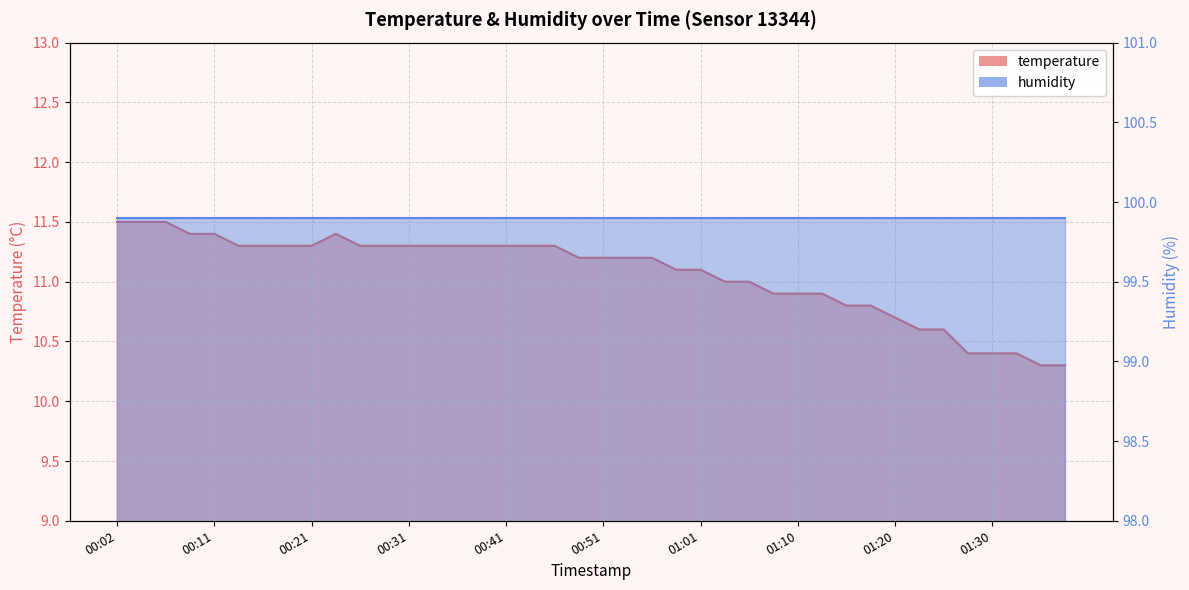

Rank the categories by value from lowest to highest.

01:35, 01:37, 01:27, 01:30, 01:32, 01:23, 01:25, 01:20, 01:15, 01:18, 01:08, 01:10, 01:13, 01:03, 01:05, 00:58, 01:01, 00:48, 00:51, 00:53, 00:56, 00:14, 00:16, 00:19, 00:21, 00:26, 00:29, 00:31, 00:34, 00:36, 00:38, 00:41, 00:43, 00:46, 00:09, 00:11, 00:24, 00:02, 00:04, 00:07